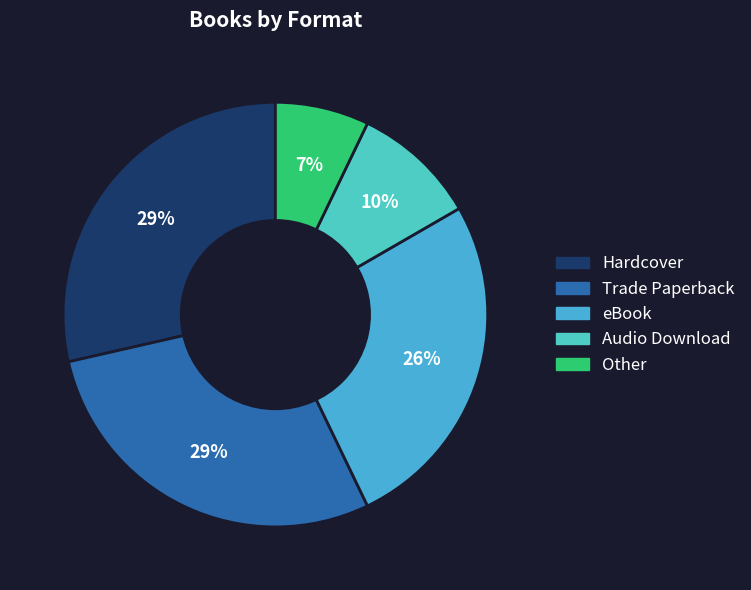

To the nearest percent, what is the average slice percentage?

20%